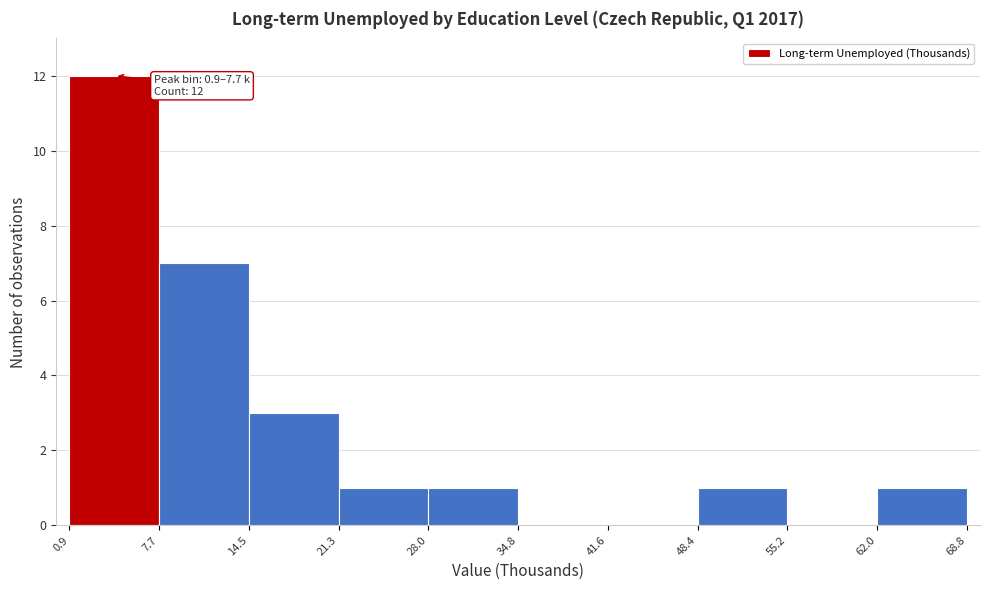

Over which range of the x-axis is the bar tallest?

0.9 to 7.7